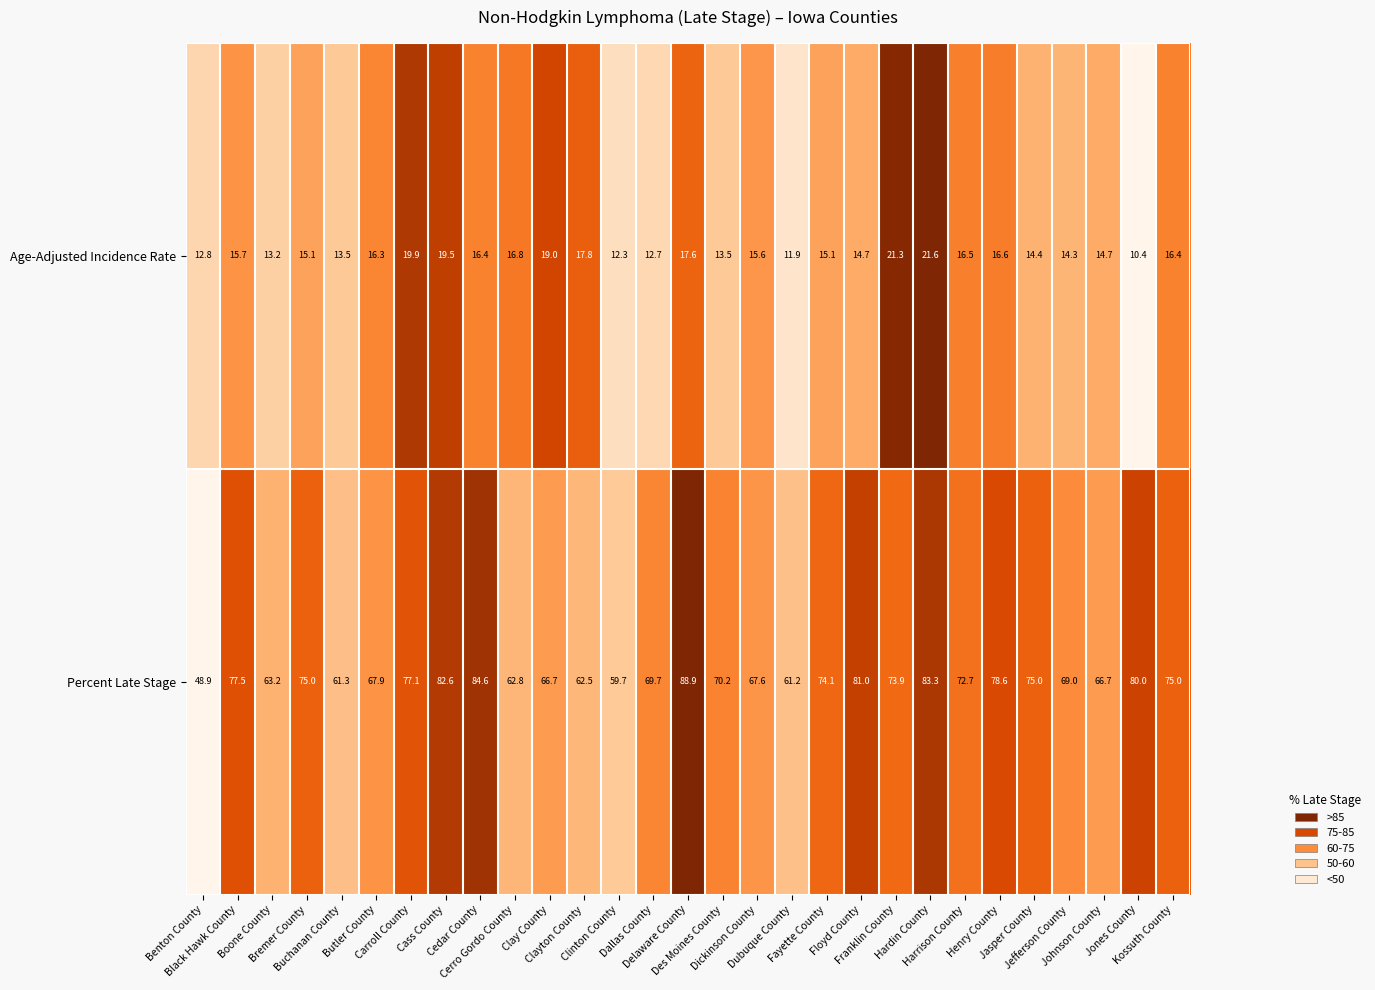

What is the spread (max minus min) of values at Carroll County?

57.2